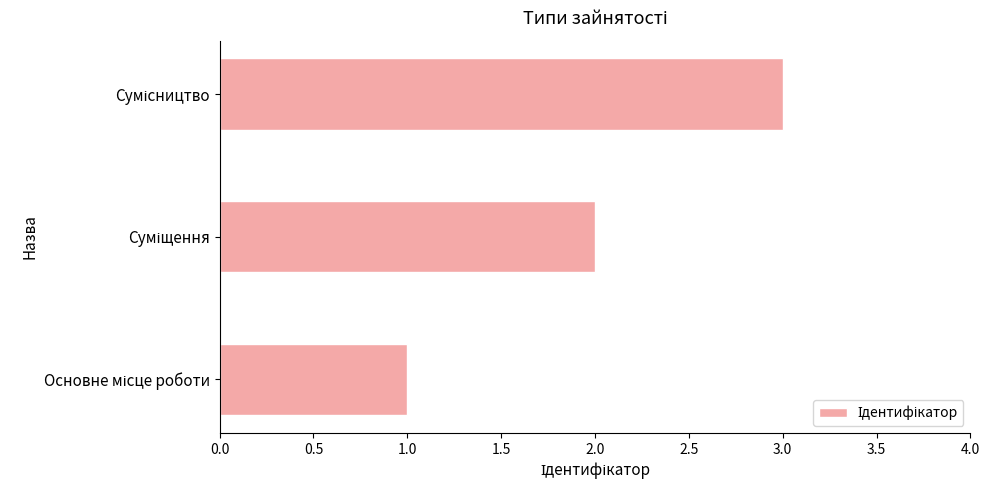

What is the greatest value displayed?

3